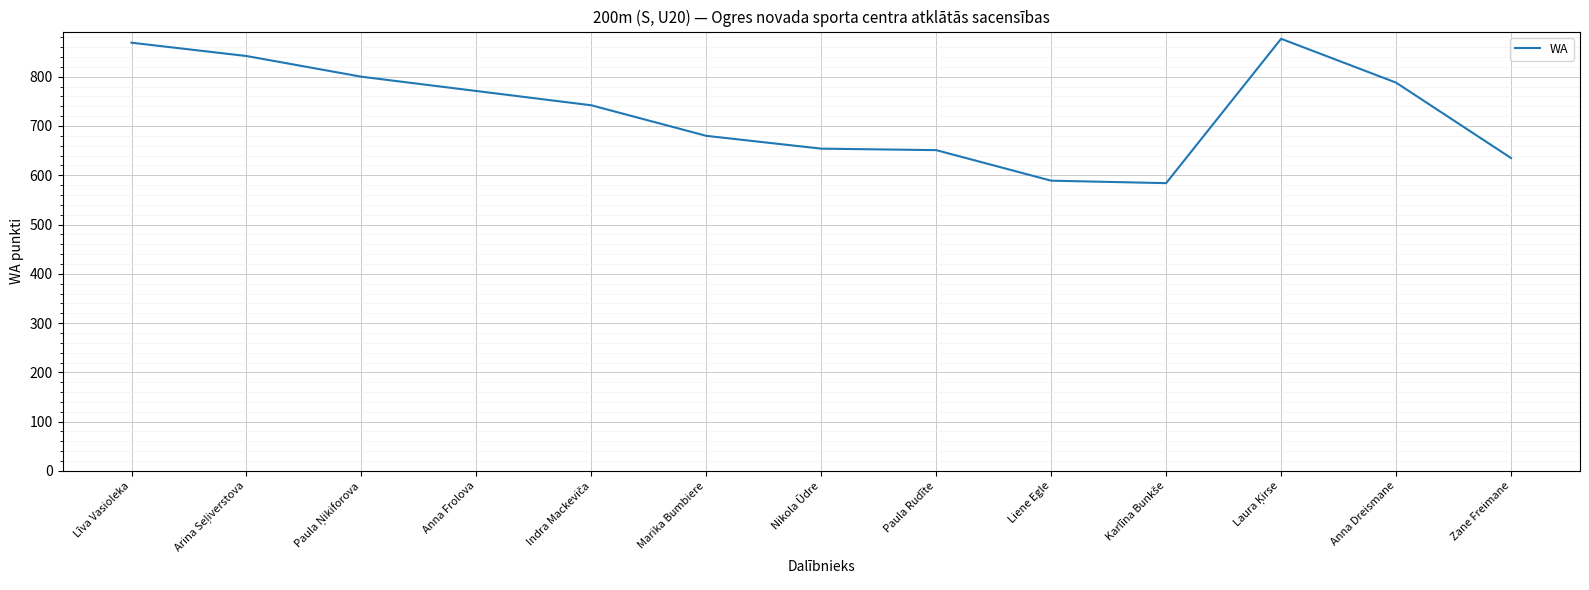

How many lines are shown in the chart?

1